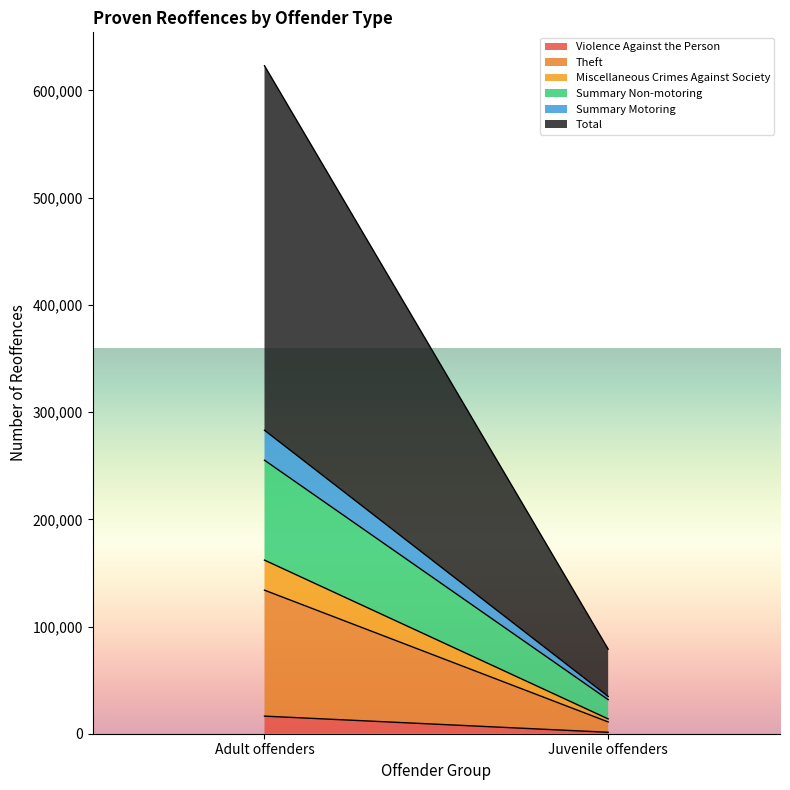

How many Summary Motoring values are between 3012 and 27943?

2